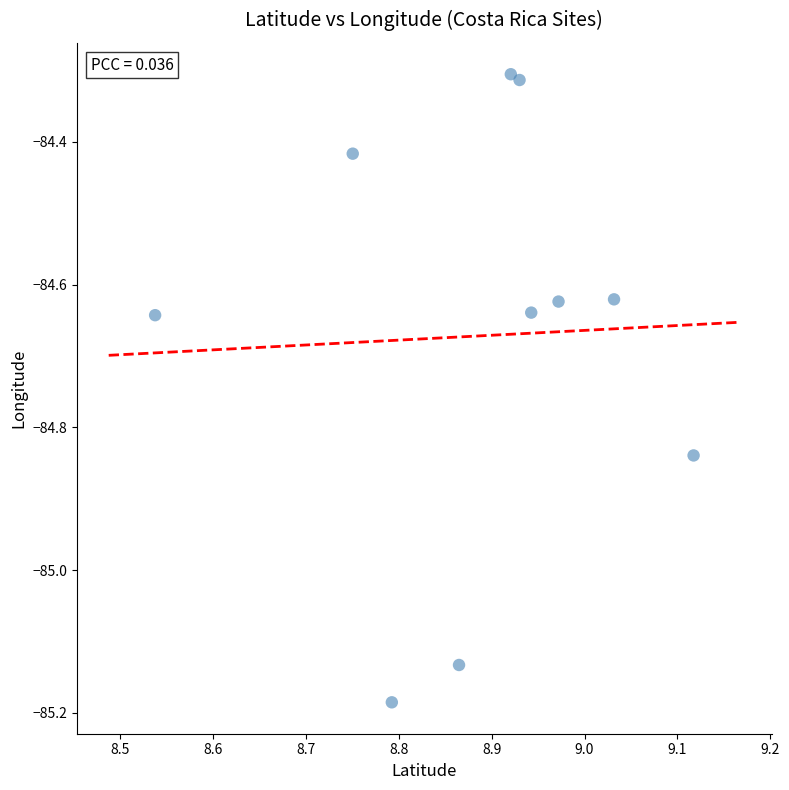

What is the range of Y values (max minus min)?

0.9